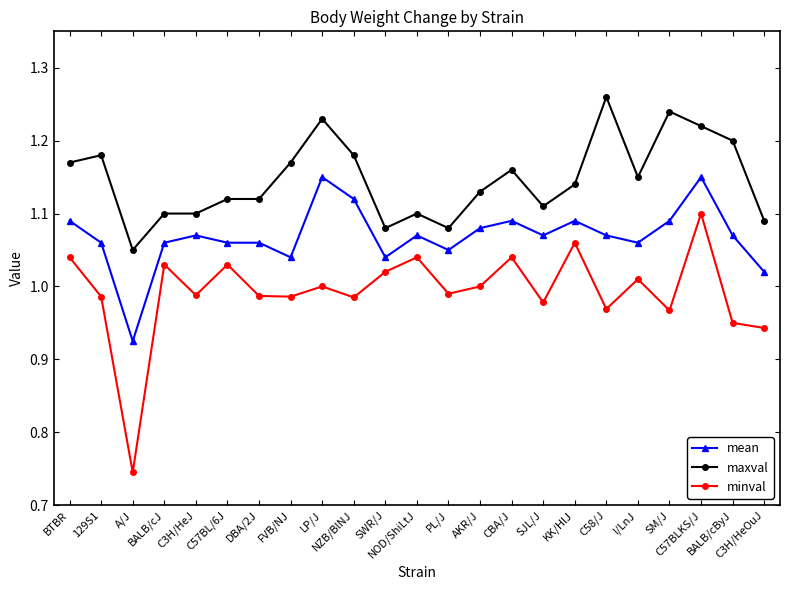

True or false: maxval has a value of 1.1 at PL/J.

True